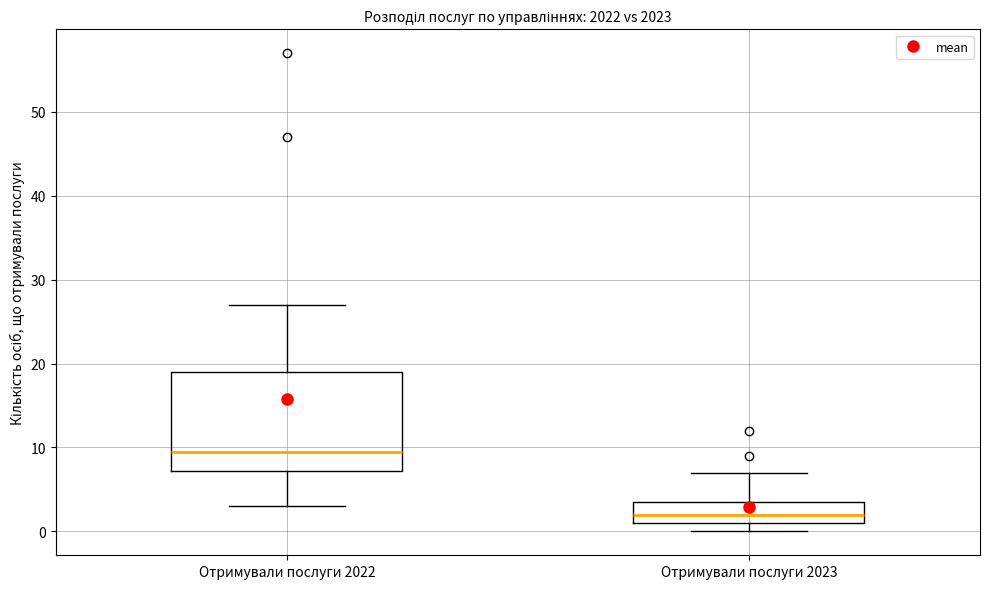

Reading left to right, transcribe this box plot: for each box, give where its median line is, the range the box spans, and where its two whiskers end, as read against the y-axis. The values are not printed on the chart, so give them approximately, as read against the axis.

Отримували послуги 2022: median 10, box 7 to 19, whiskers 3 to 27
Отримували послуги 2023: median 2, box 1 to 4, whiskers 0 to 7